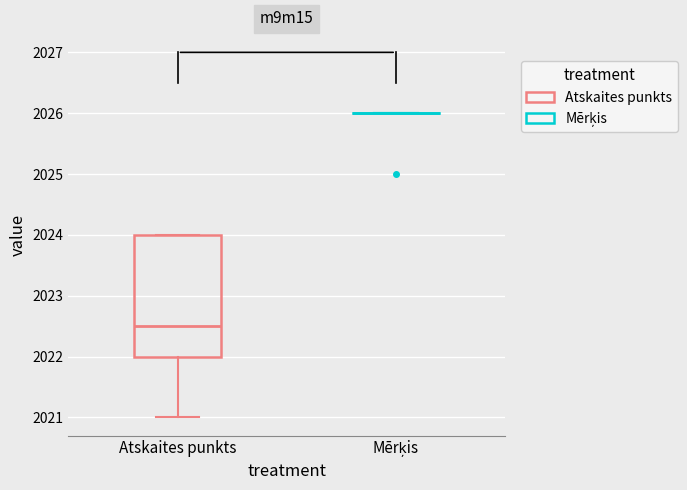

Reading left to right, read every box against the y-axis: the position of its median line, the range the box covers, and the ends of its whiskers. The values are not printed on the chart, so give them approximately, as read against the axis.

Atskaites punkts: median 2022.5, box 2022.0 to 2024.0, whiskers 2021.0 to 2024.0
Mērķis: box collapsed to a line at 2026.0, whiskers 2026.0 to 2026.0